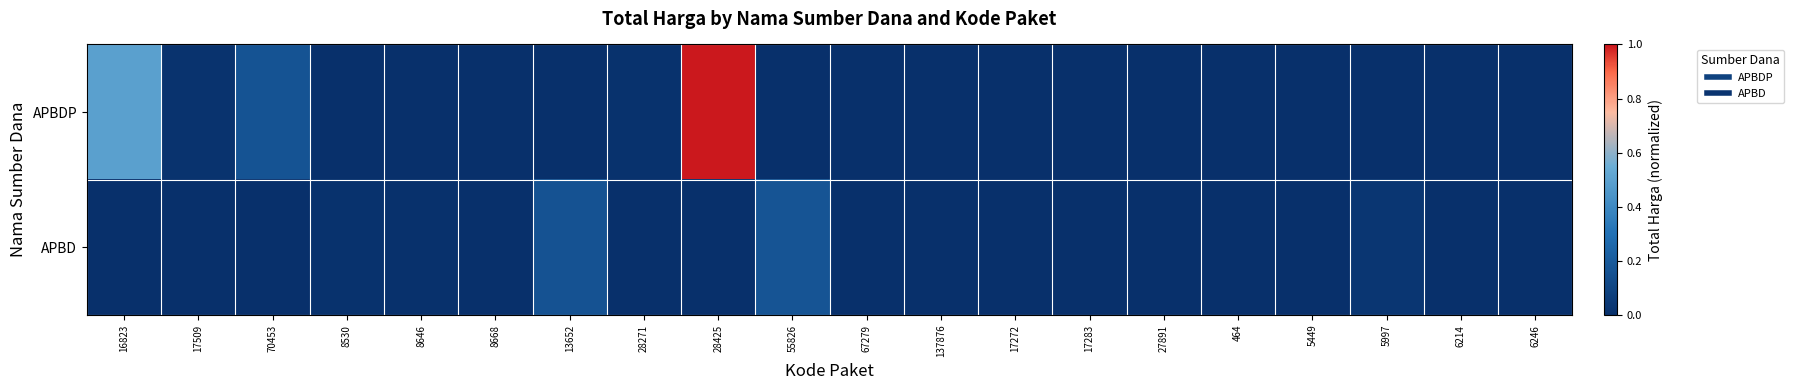

Between 55826 and 13652, which is larger?

55826